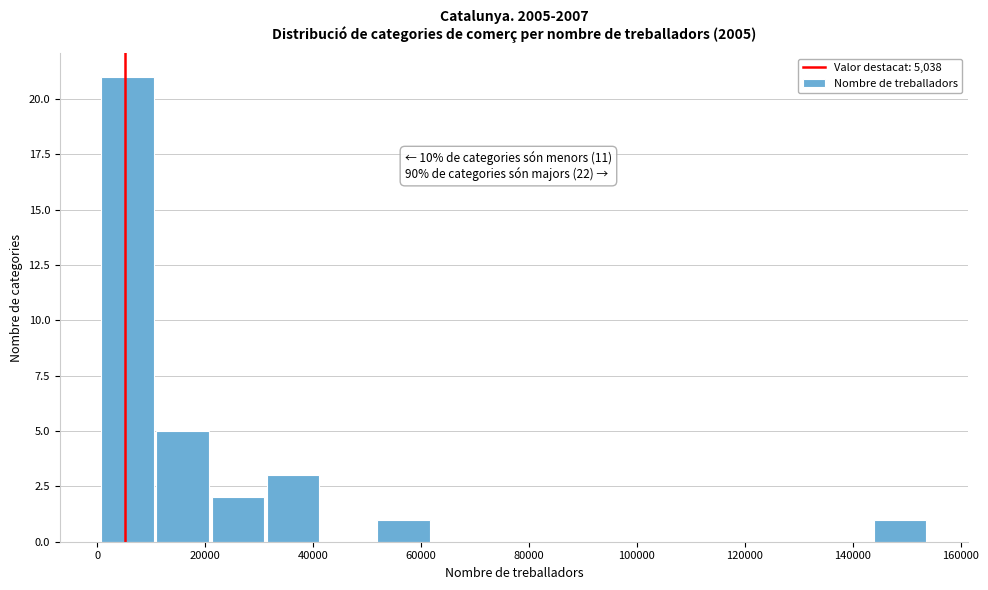

Which range on the x-axis has the tallest bar?

0 to 10000